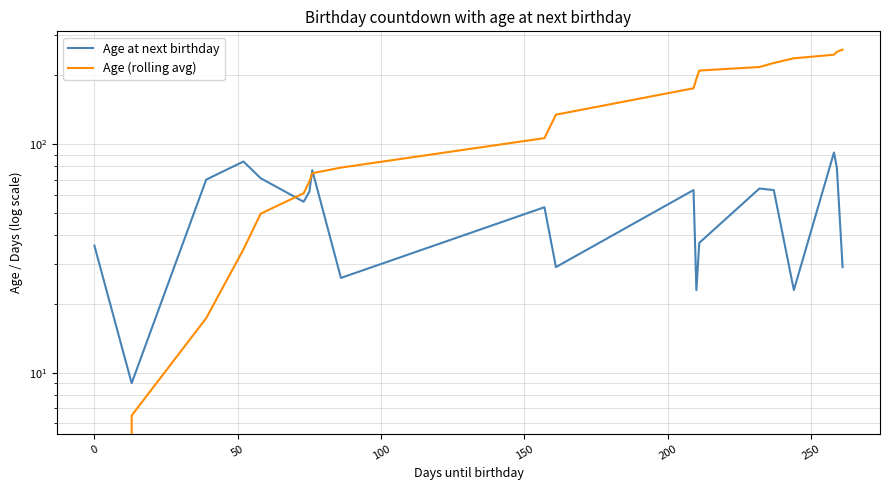

What are all the series names shown in the legend?

Age at next birthday, Age (rolling avg)